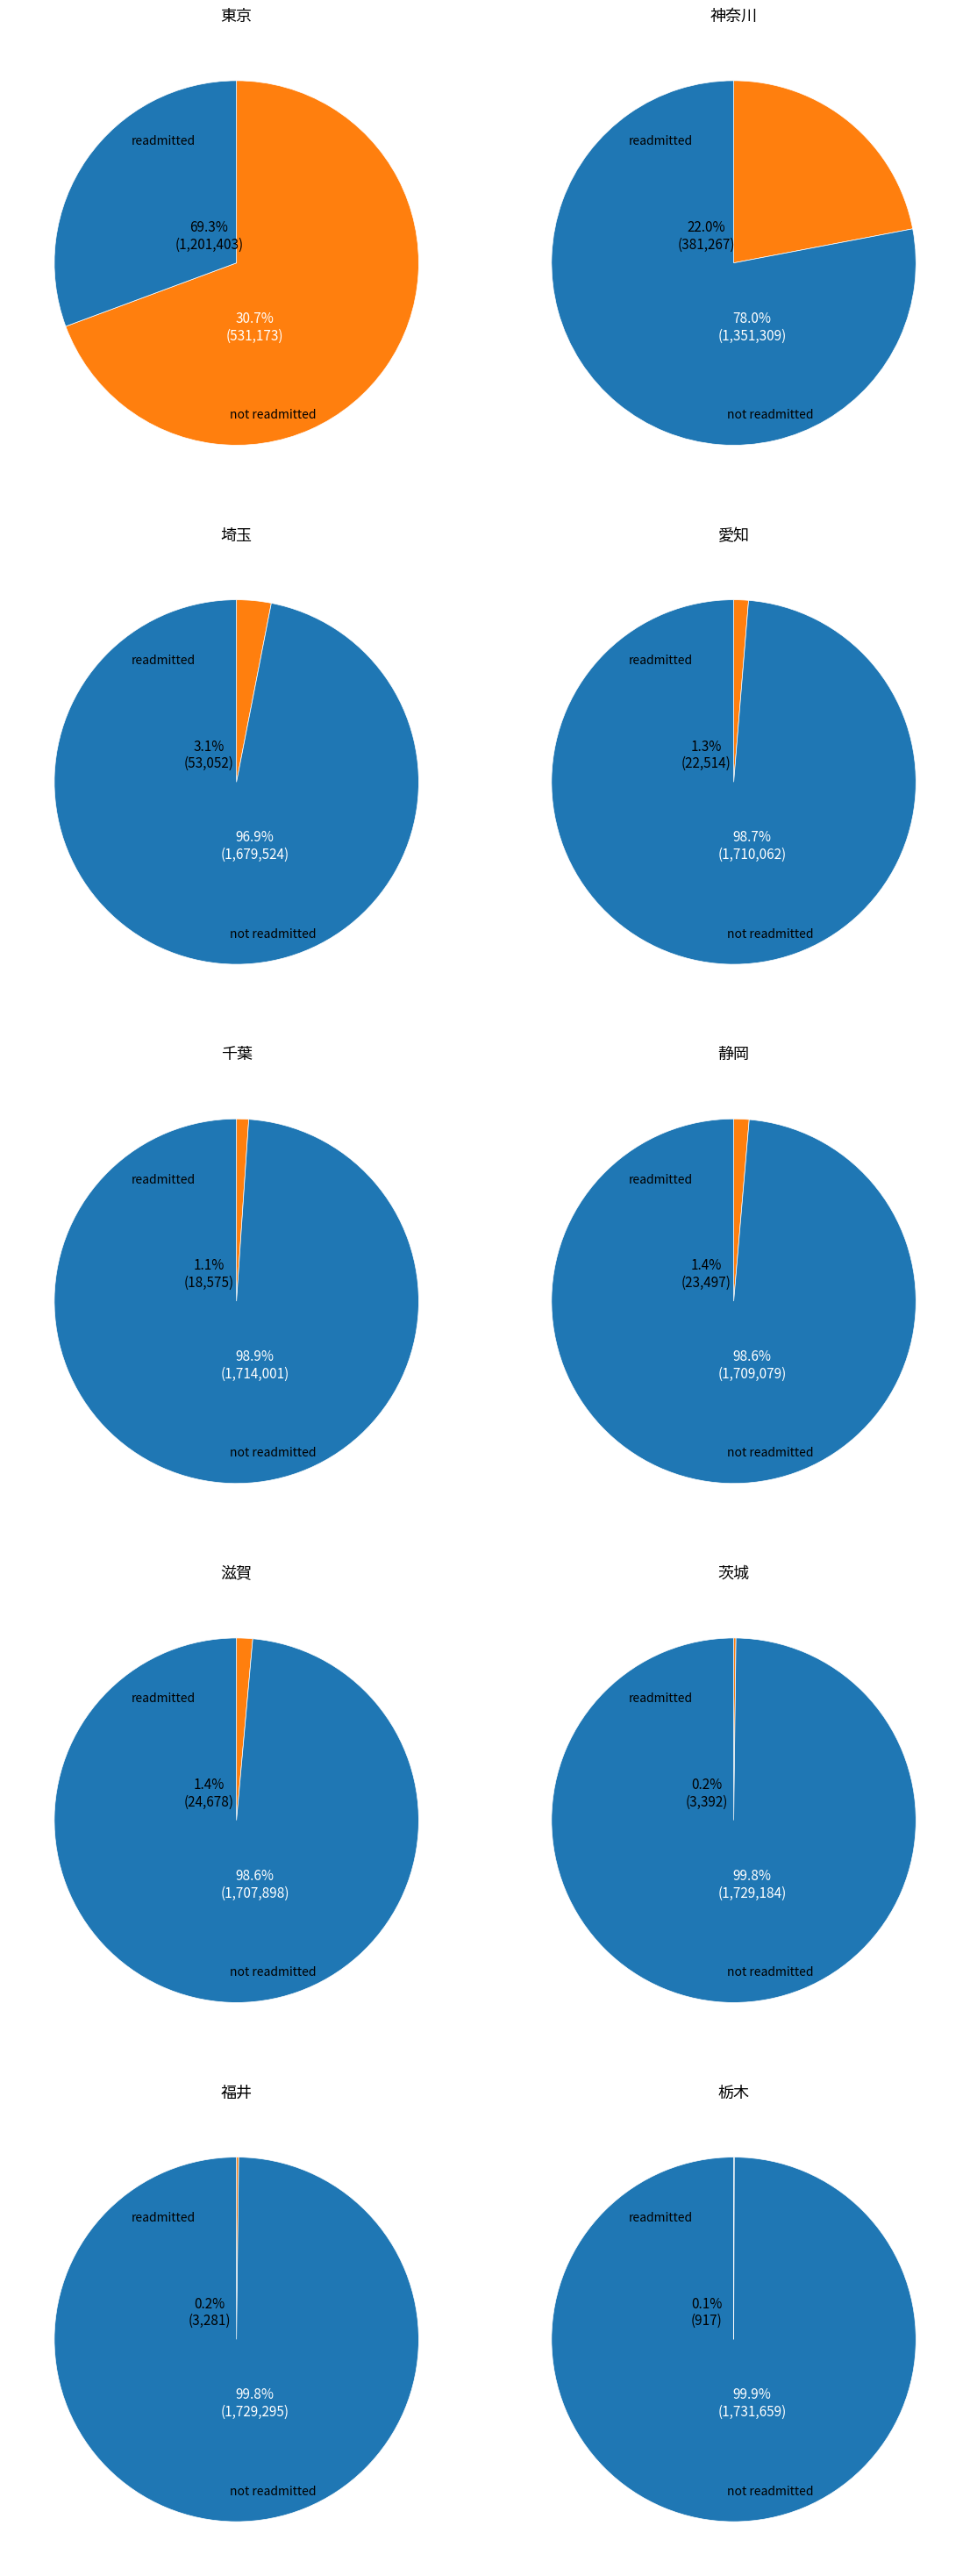

What is the smallest slice in the pie chart?

栃木